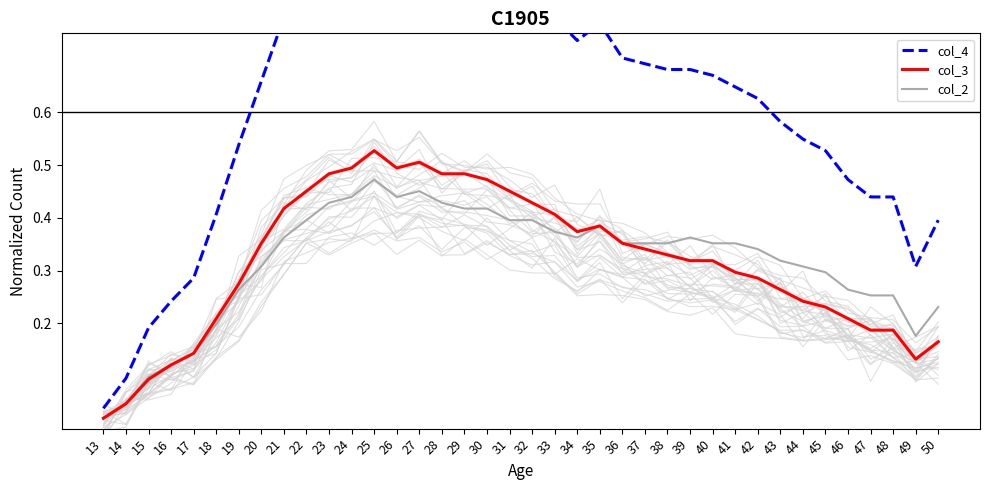

What is the spread (max minus min) of values at 28?

0.5